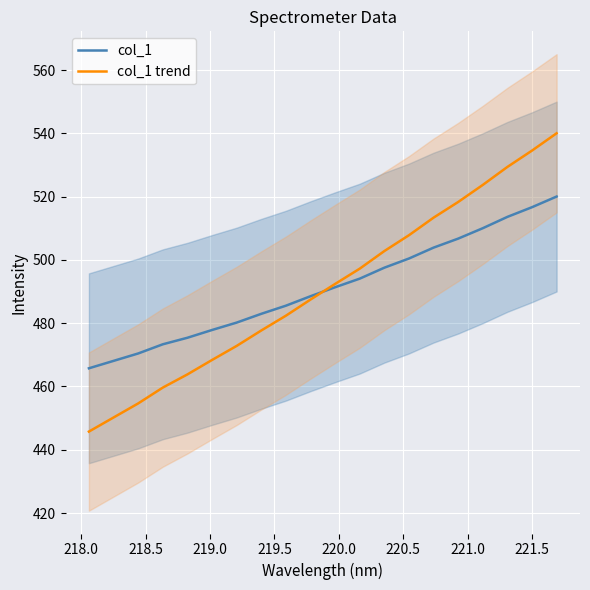

Count the number of categories in the chart.

20